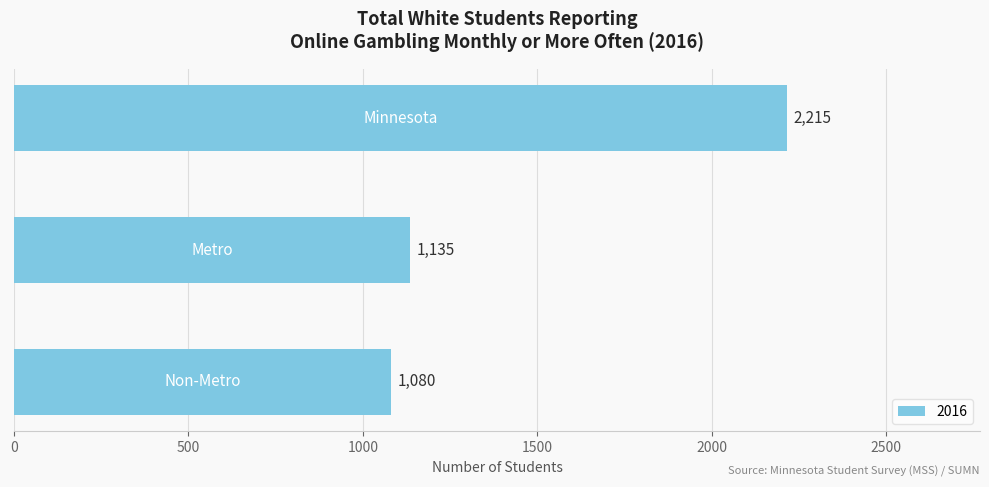

Does the chart contain stacked bars?

No